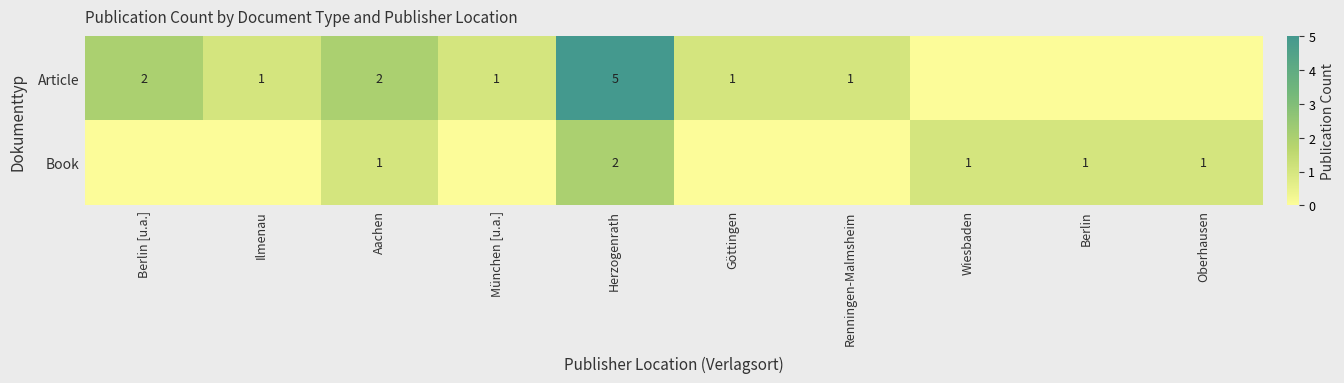

What is the spread (max minus min) of values at Oberhausen?

1